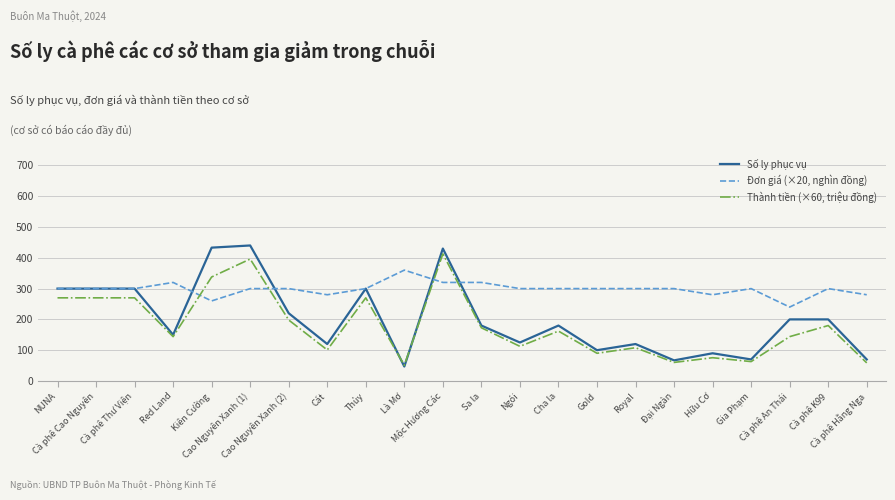

What is the difference between the Số ly phục vụ values at Cát and NUNA?

180.0